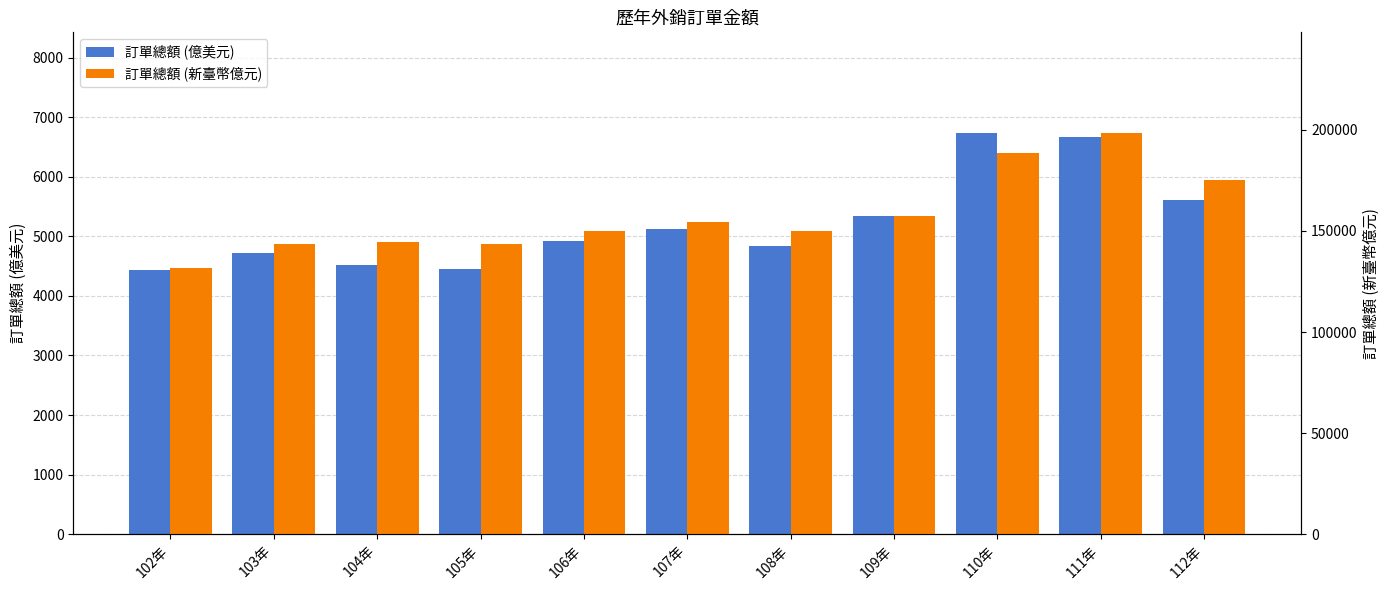

What is the difference between the highest and lowest values at 104年?

139810.7